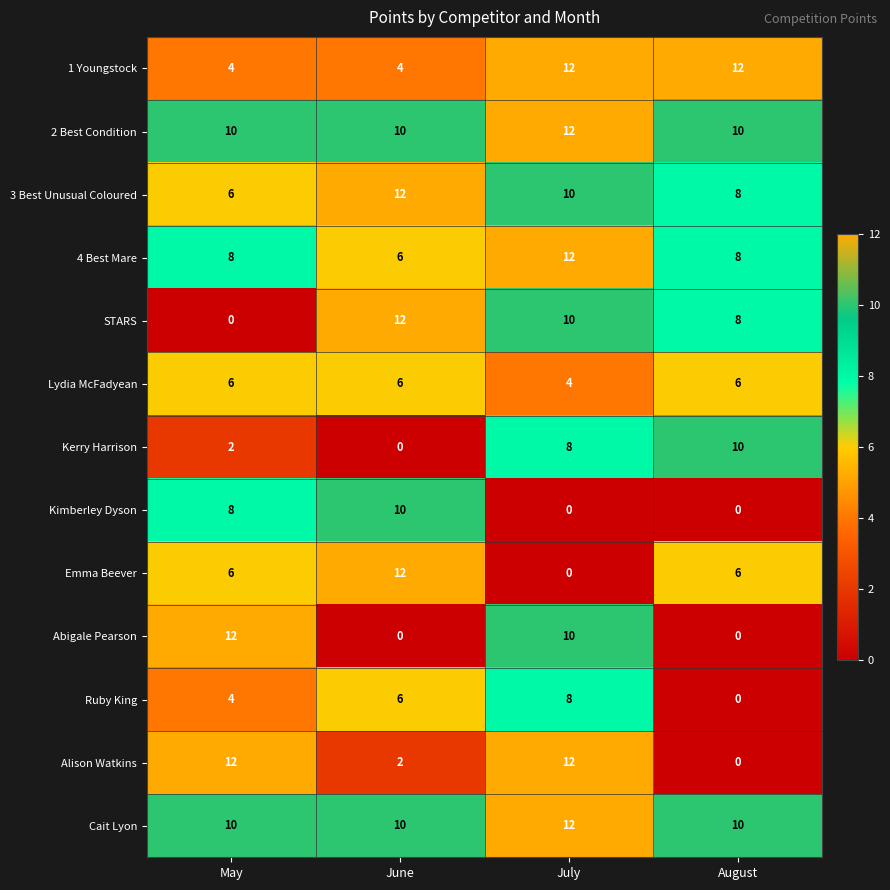

What is the highest value of the Emma Beever series?

12